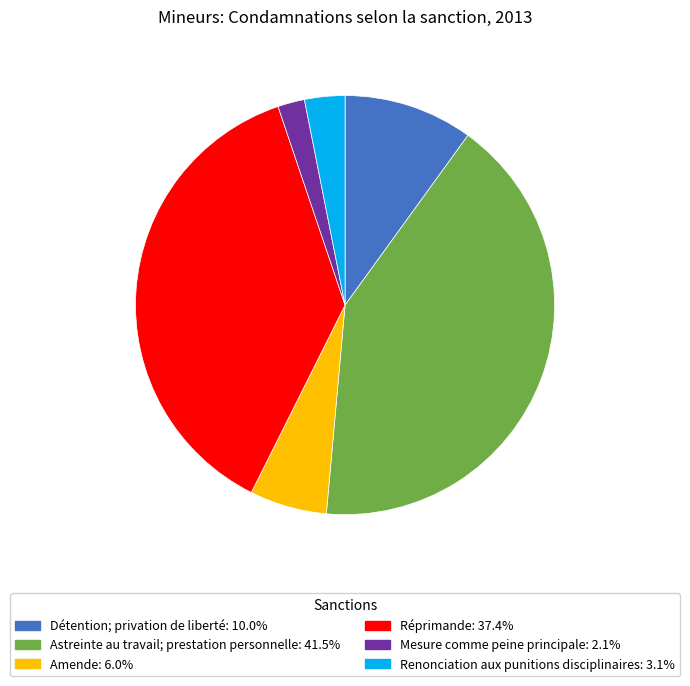

Approximately how many times larger is the value at Réprimande compared to Astreinte au travail; prestation personnelle?

0.9